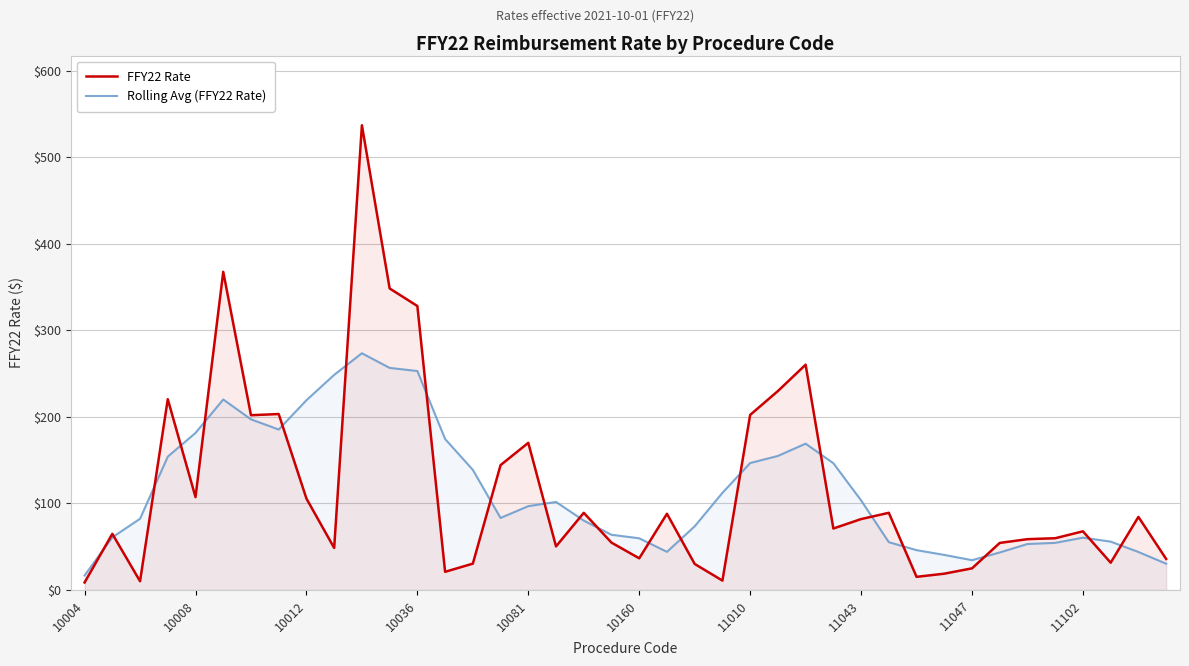

After their last crossing, which series has the higher values: FFY22 Rate or Rolling Avg (FFY22 Rate)?

FFY22 Rate